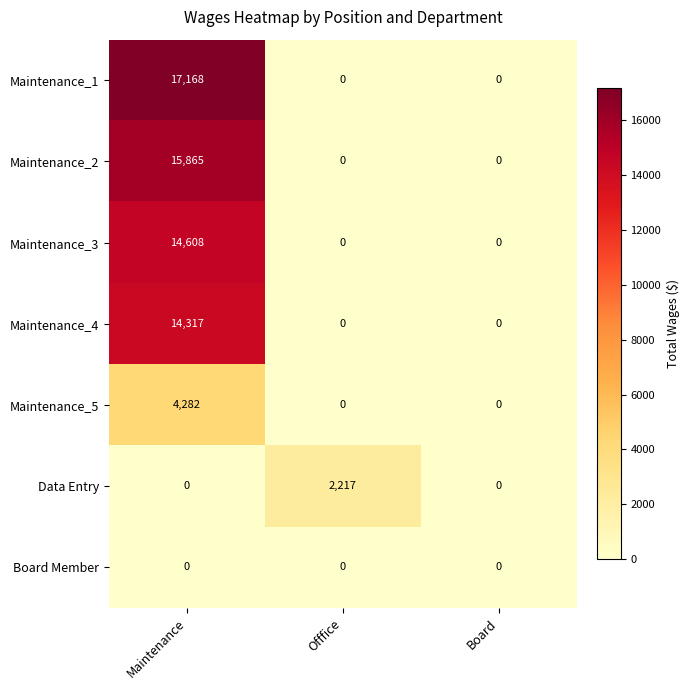

At which category is the sum across all series the highest?

Maintenance